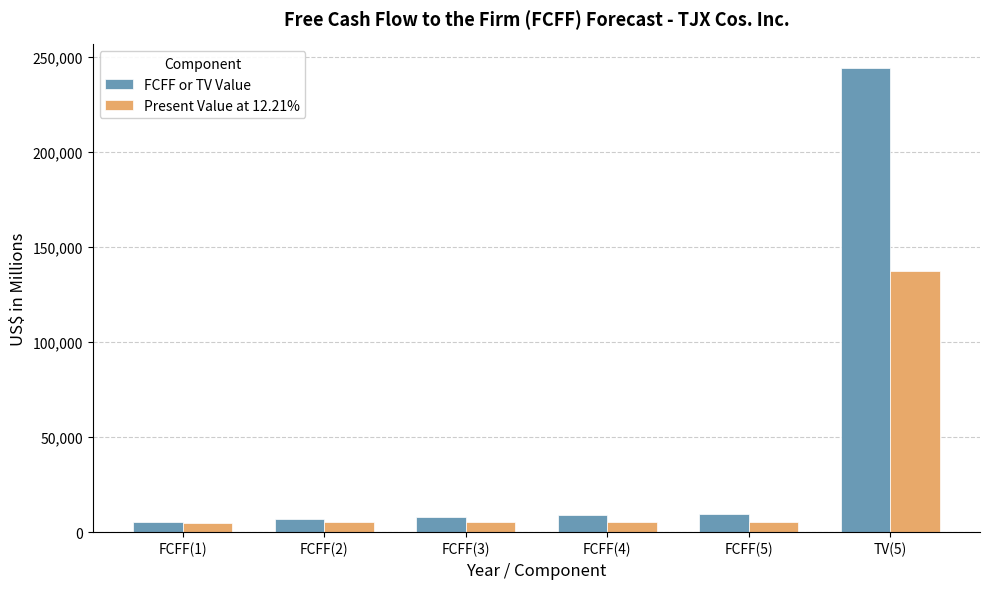

The FCFF or TV Value series shows 8767 at FCFF(4). True or false?

True